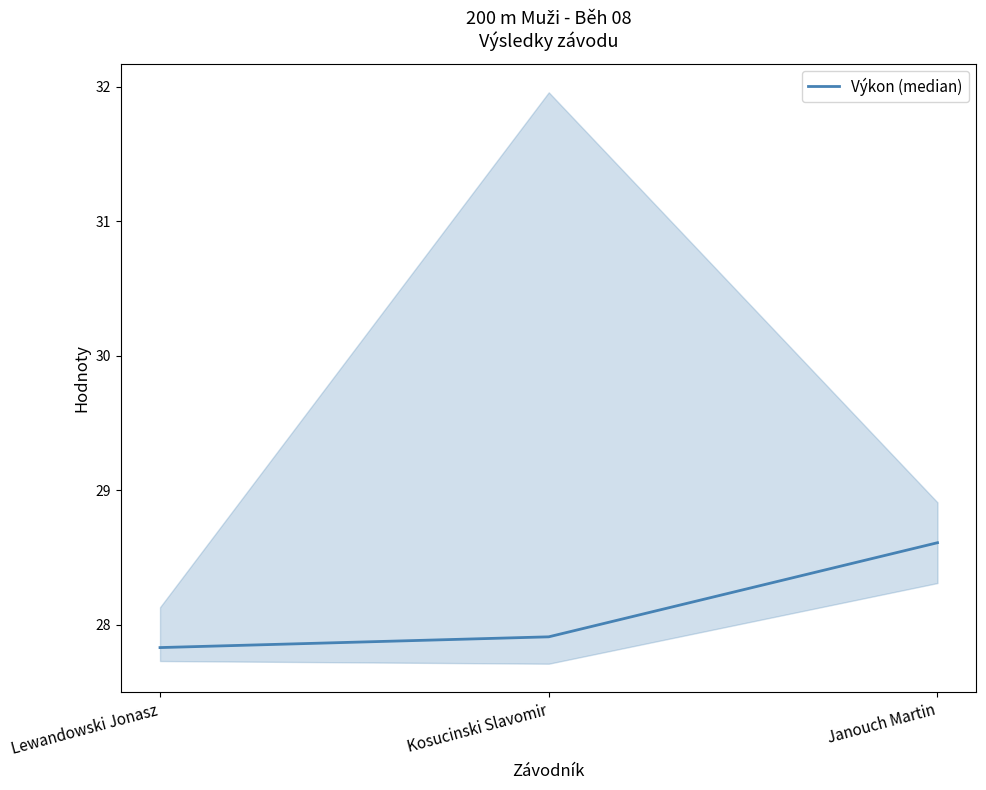

List the labels in order of value, largest first.

Janouch Martin, Kosucinski Slavomir, Lewandowski Jonasz